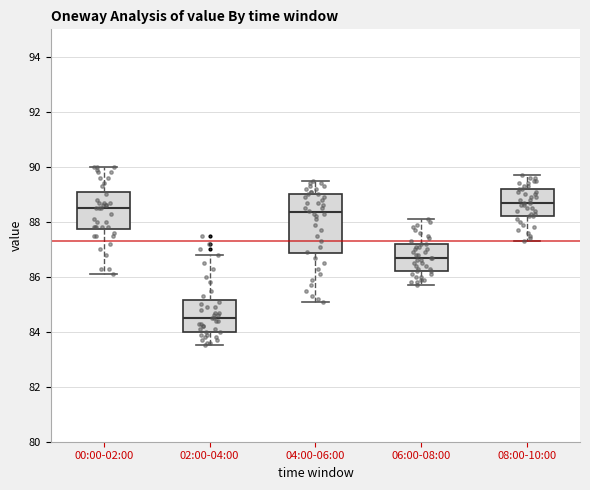

Where does the upper whisker of the box for 02:00-04:00 end on the y-axis? The values are not printed on the chart, so give them approximately, as read against the axis.

86.8